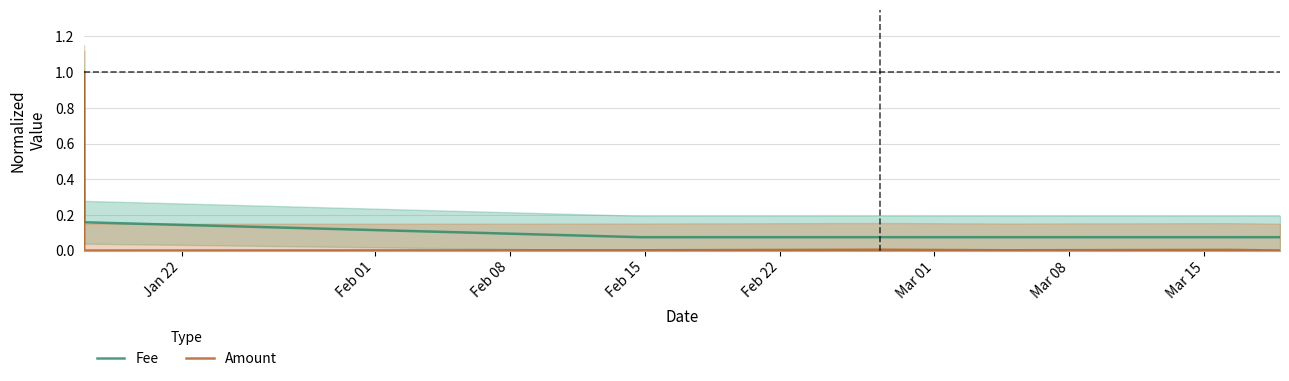

List the series in order of their peak value, lowest first.

Fee, Amount